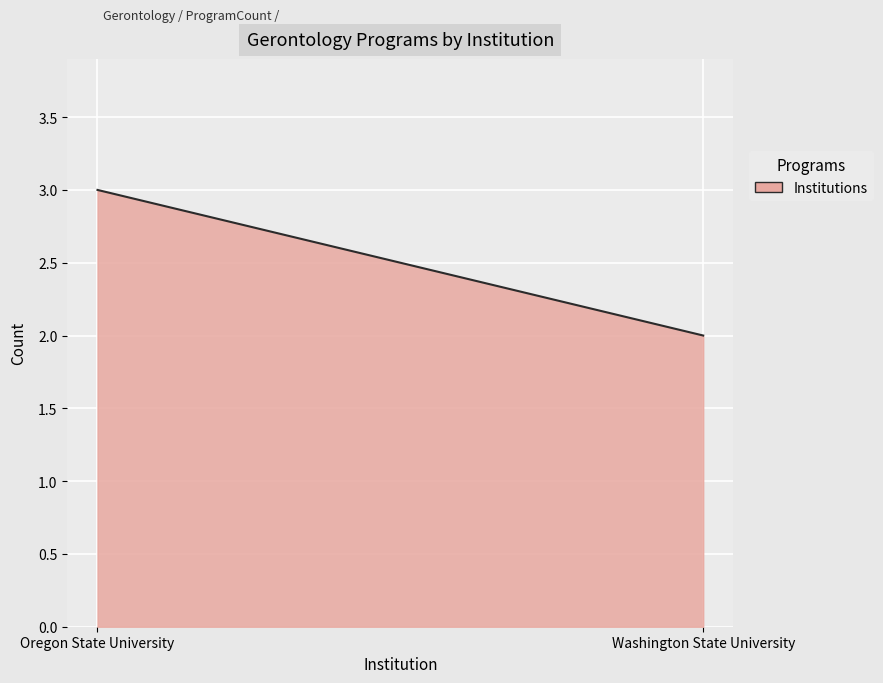

What is the difference between the maximum and minimum values?

1.0